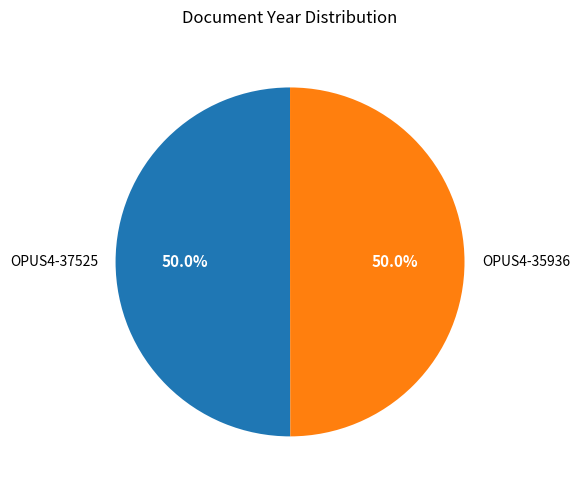

How many slices are in this pie chart?

2